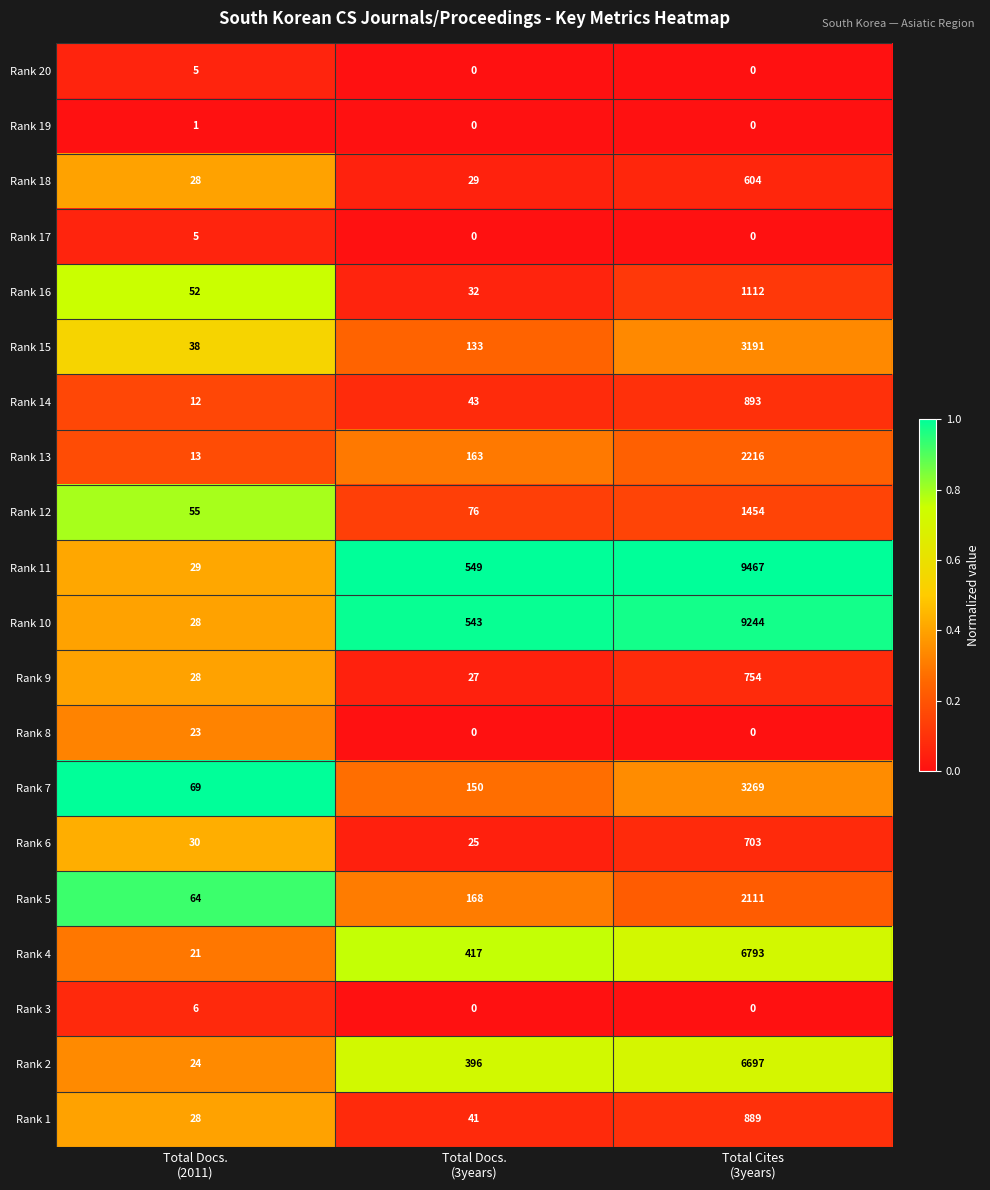

What is the maximum value for Rank 10?

9244